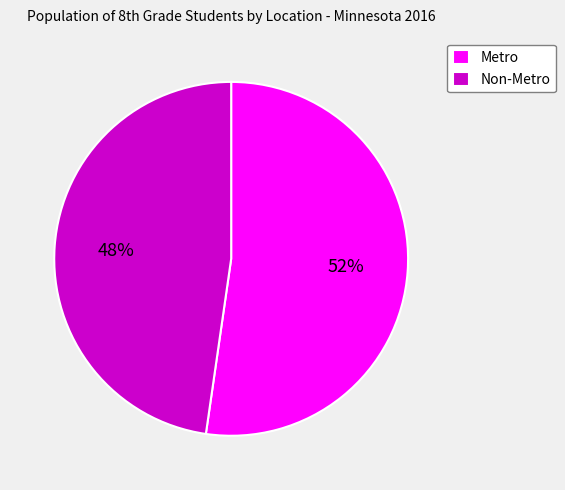

The Non-Metro slice represents 42% of the pie. True or false?

False